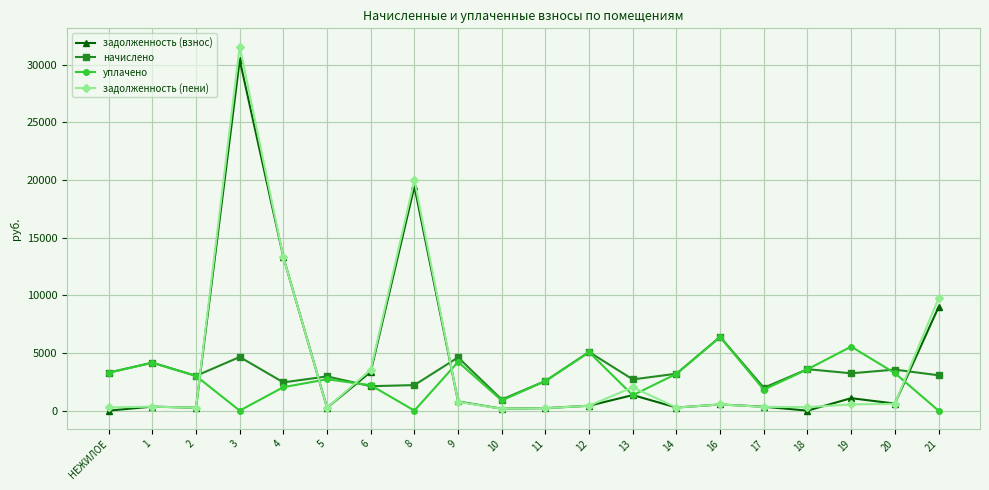

What is the greatest value displayed?

31587.4